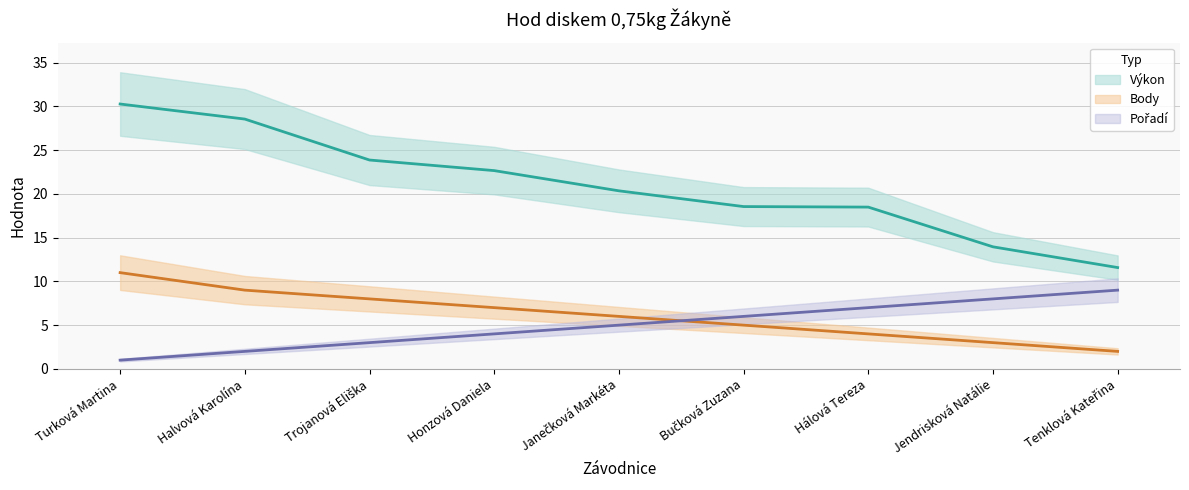

Reading left to right, extract all data points from this chart.

Výkon: Turková Martina=30.3	Halvová Karolína=28.6	Trojanová Eliška=23.9	Honzová Daniela=22.7	Janečková Markéta=20.4	Bučková Zuzana=18.6	Hálová Tereza=18.5	Jendrisková Natálie=13.9	Tenklová Kateřina=11.6
Body: Turková Martina=11.0	Halvová Karolína=9.0	Trojanová Eliška=8.0	Honzová Daniela=7.0	Janečková Markéta=6.0	Bučková Zuzana=5.0	Hálová Tereza=4.0	Jendrisková Natálie=3.0	Tenklová Kateřina=2.0
Pořadí: Turková Martina=1.0	Halvová Karolína=2.0	Trojanová Eliška=3.0	Honzová Daniela=4.0	Janečková Markéta=5.0	Bučková Zuzana=6.0	Hálová Tereza=7.0	Jendrisková Natálie=8.0	Tenklová Kateřina=9.0